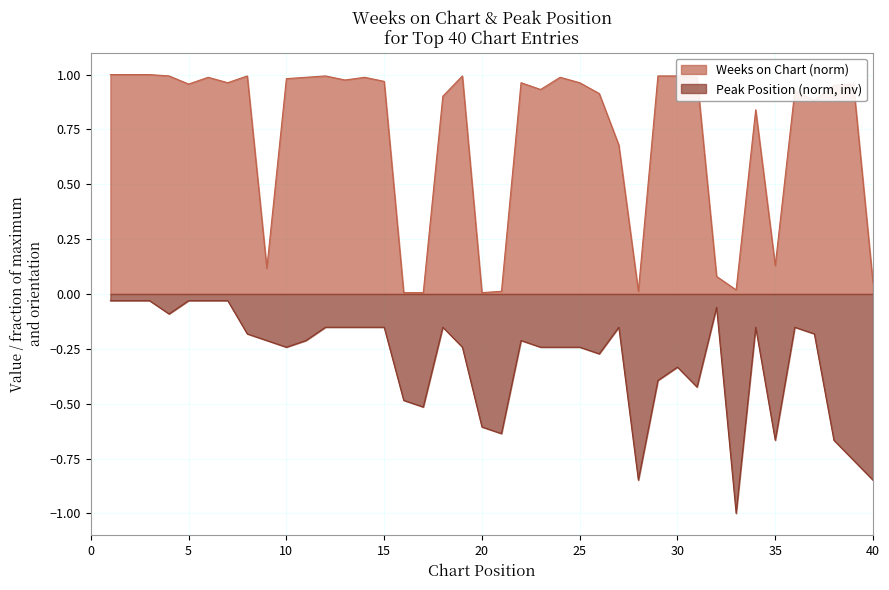

Reading right to left, what are all the values shown in this chart?

Weeks on Chart: 40=0.0	39=1.0	38=1.0	37=0.9	36=0.9	35=0.1	34=0.8	33=0.0	32=0.1	31=1.0	30=1.0	29=1.0	28=0.0	27=0.7	26=0.9	25=1.0	24=1.0	23=0.9	22=1.0	21=0.0	20=0.0	19=1.0	18=0.9	17=0.0	16=0.0	15=1.0	14=1.0	13=1.0	12=1.0	11=1.0	10=1.0	9=0.1	8=1.0	7=1.0	6=1.0	5=1.0	4=1.0	3=1.0	2=1.0	1=1.0
Peak Position: 40=-0.8	39=-0.8	38=-0.7	37=-0.2	36=-0.2	35=-0.7	34=-0.2	33=-1.0	32=-0.1	31=-0.4	30=-0.3	29=-0.4	28=-0.8	27=-0.2	26=-0.3	25=-0.2	24=-0.2	23=-0.2	22=-0.2	21=-0.6	20=-0.6	19=-0.2	18=-0.2	17=-0.5	16=-0.5	15=-0.2	14=-0.2	13=-0.2	12=-0.2	11=-0.2	10=-0.2	9=-0.2	8=-0.2	7=-0.0	6=-0.0	5=-0.0	4=-0.1	3=-0.0	2=-0.0	1=-0.0